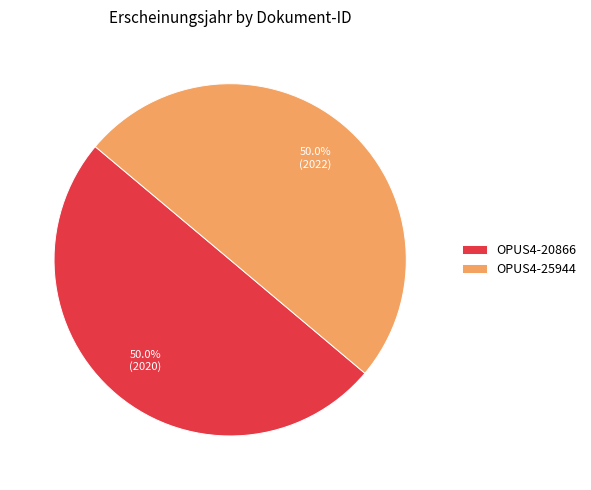

How many segments does this pie chart have?

2